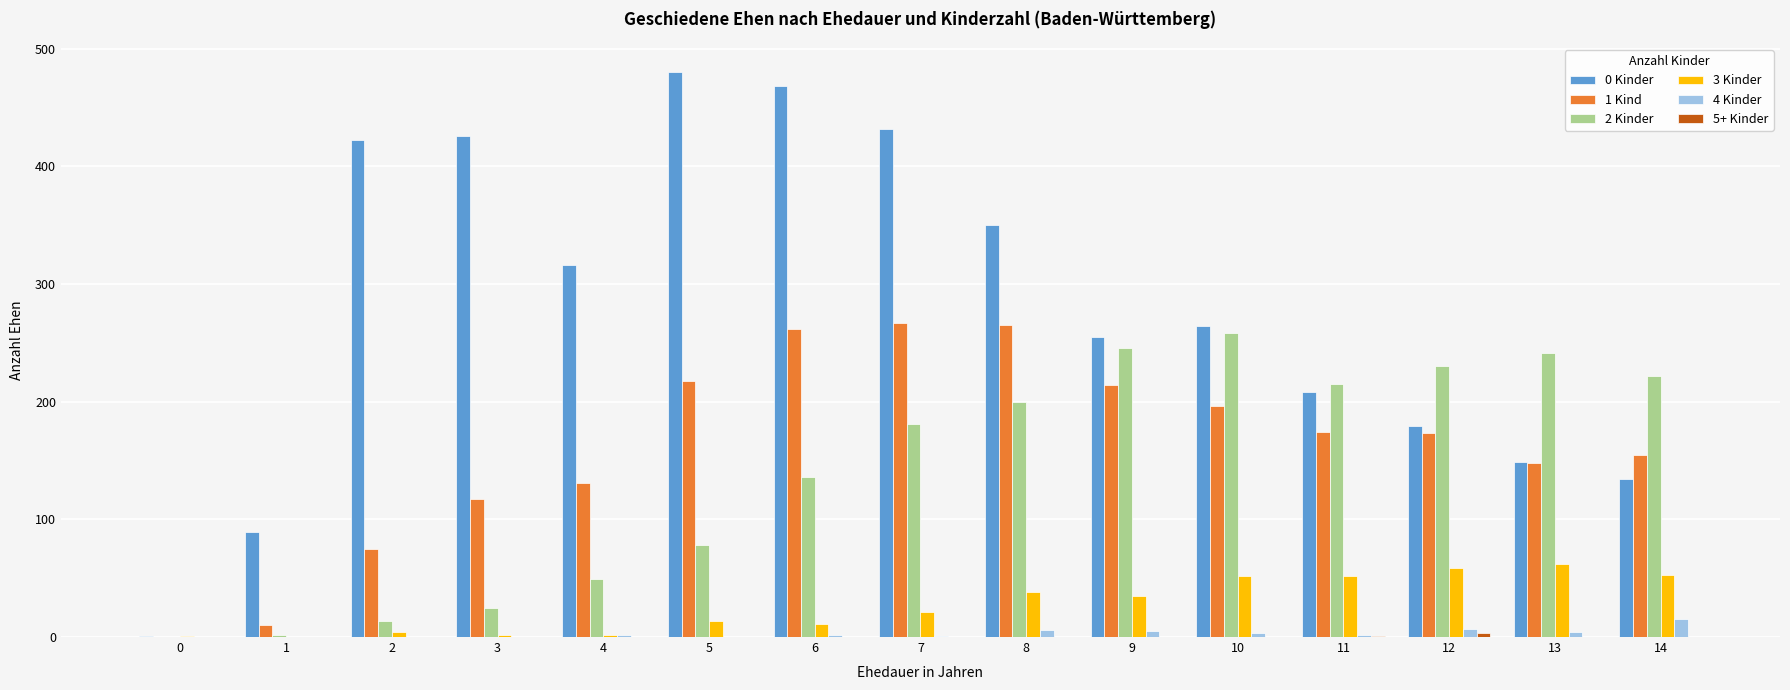

What is the difference between the 2 Kinder values at 13 and 5?

163